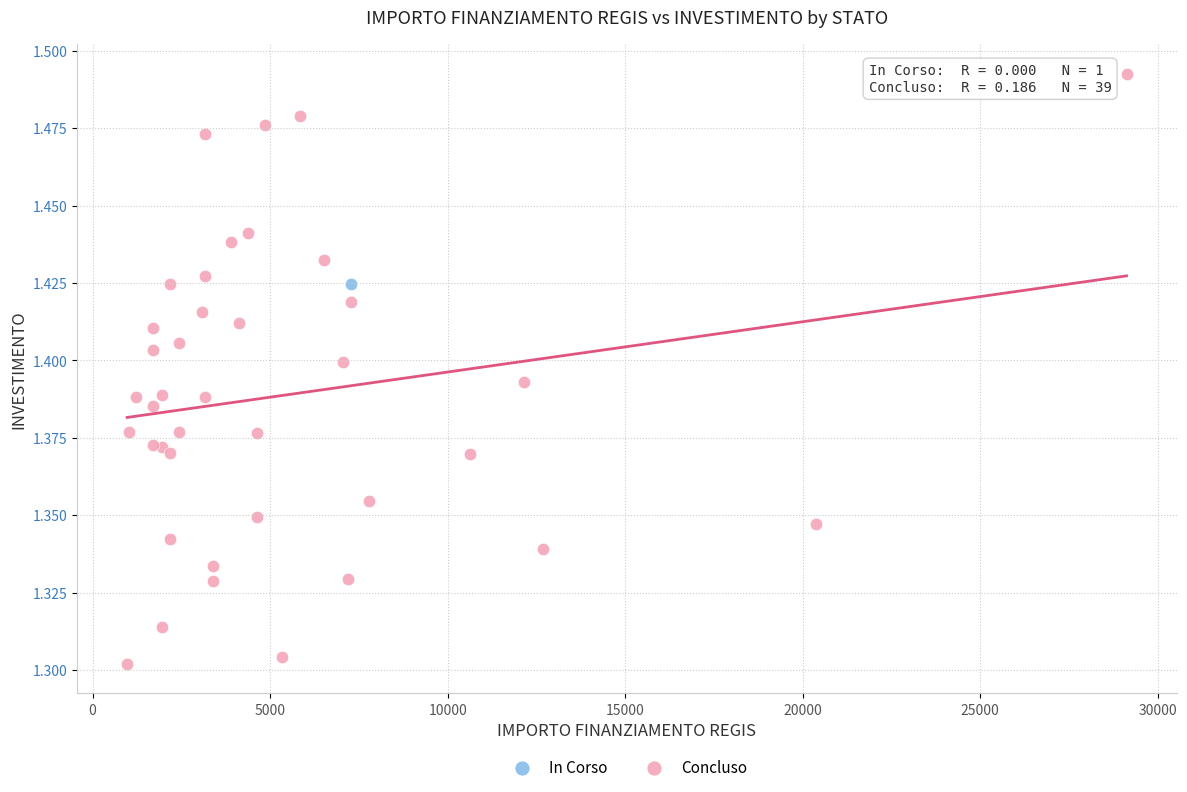

What are all the series names shown in the legend?

In Corso, Concluso